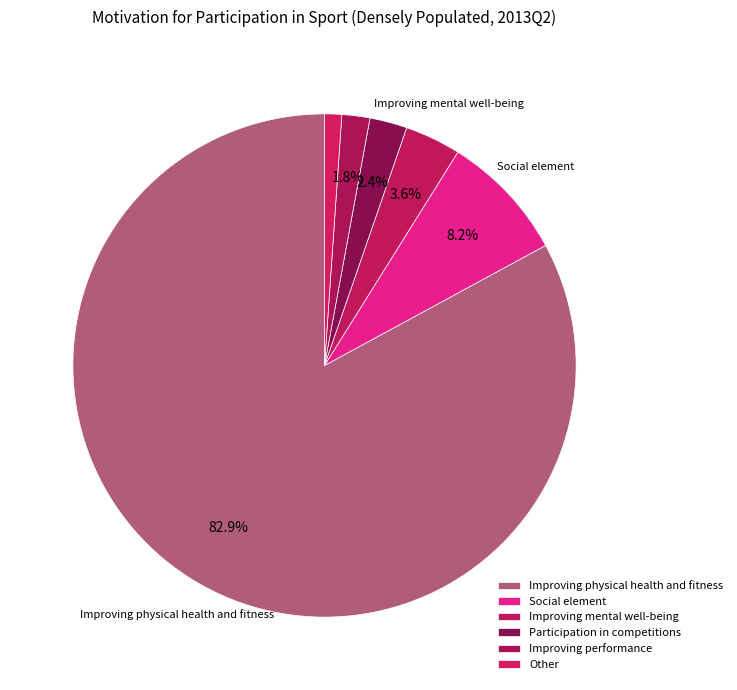

Which slice is the smallest?

Other